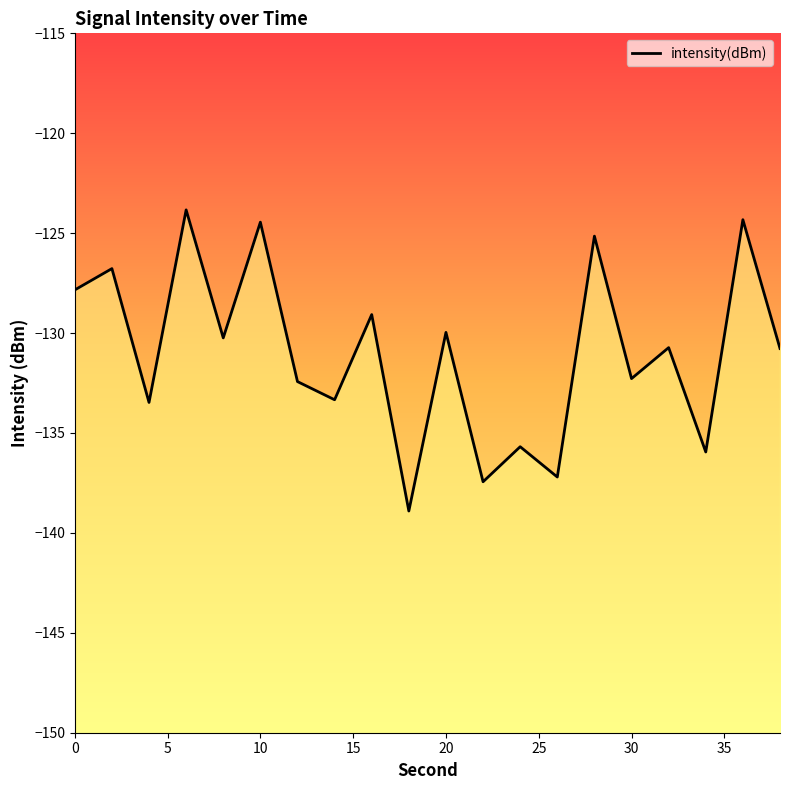

How many interior local peaks (higher than both neighbors) does the data have?

9